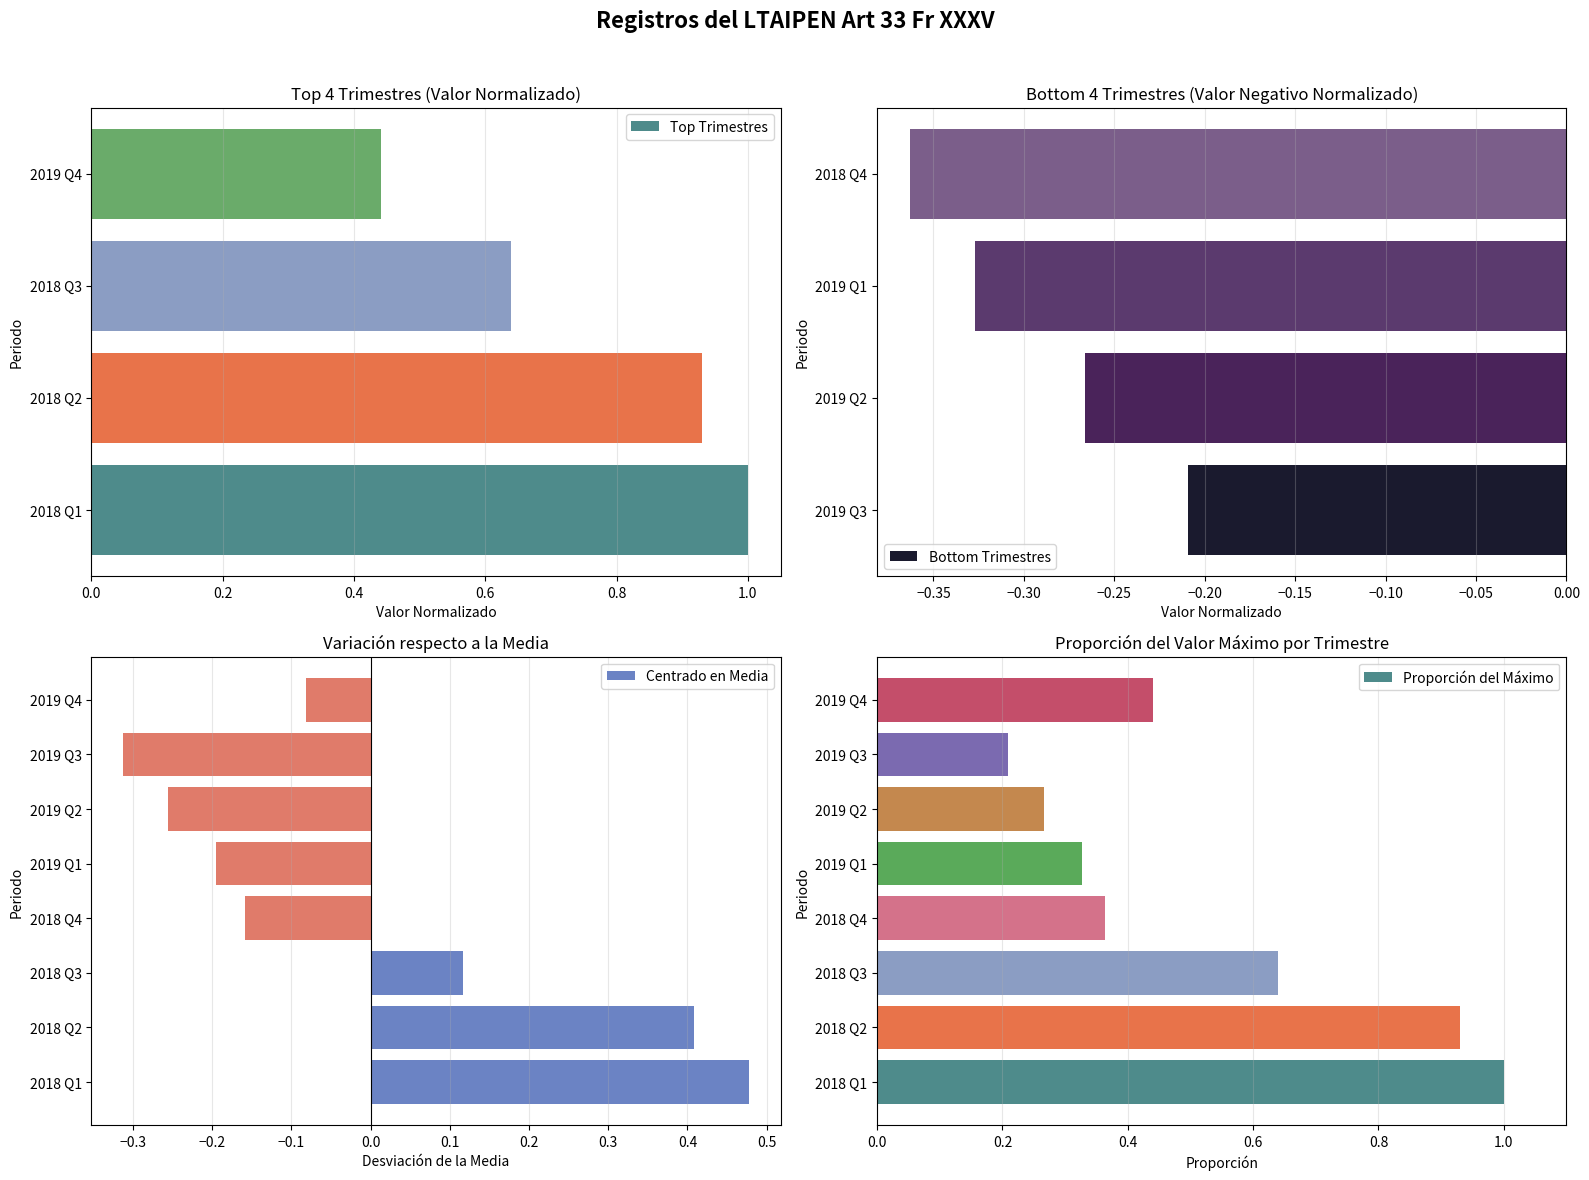

Where is Centrado en Media nearest to the value 0?

2019 Q4